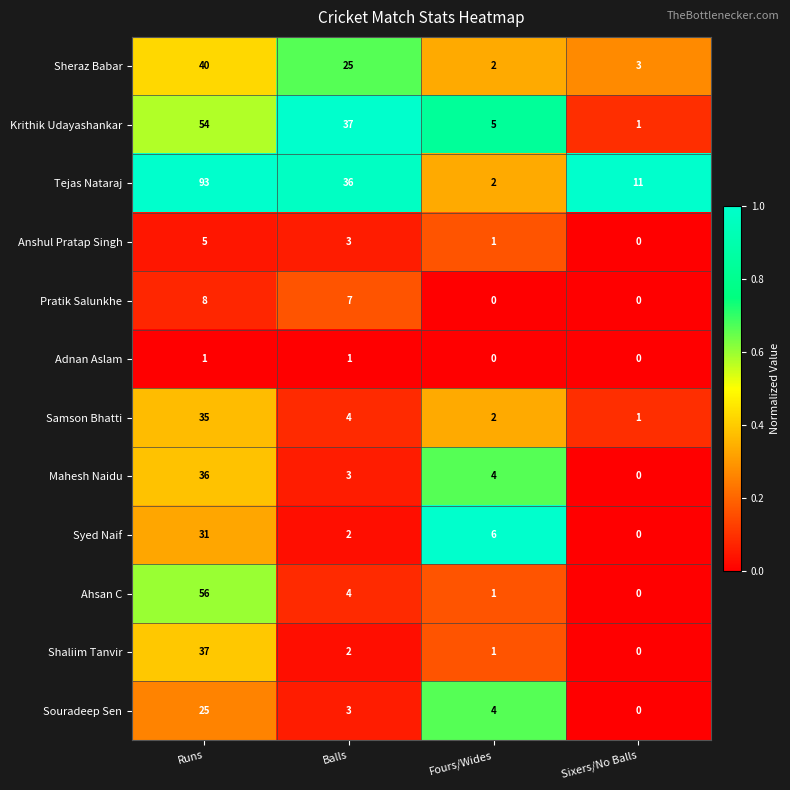

How many categories are shown in the chart?

4